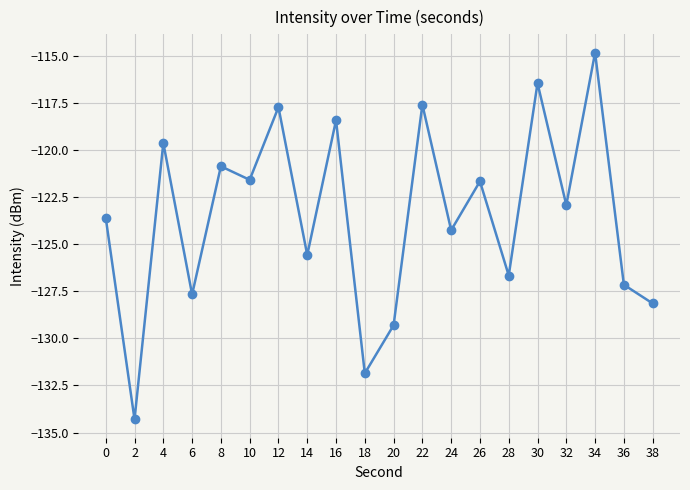

What is the difference between the maximum and second lowest values?

17.0